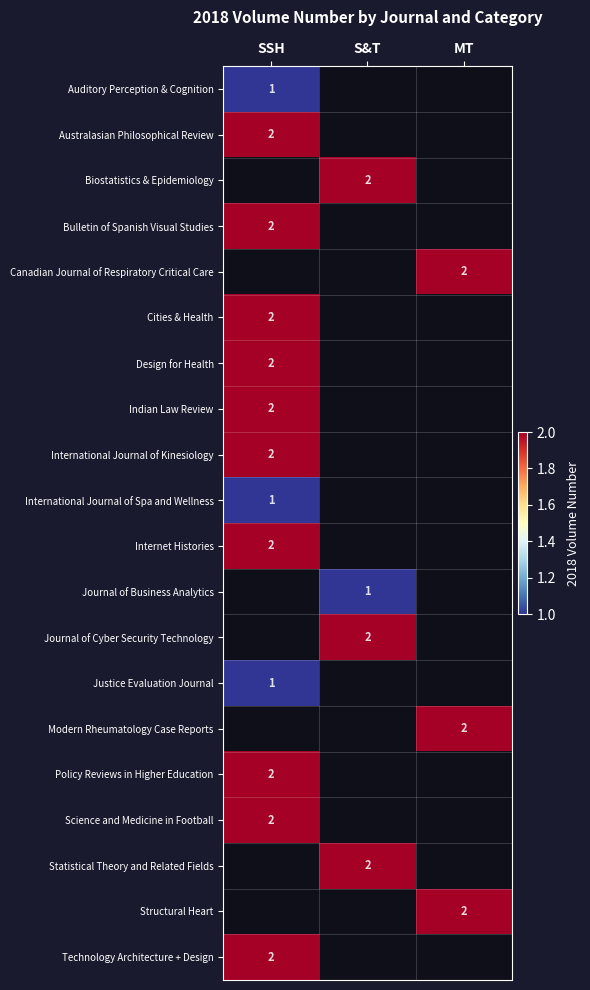

At how many categories does at least one series exceed 1?

3